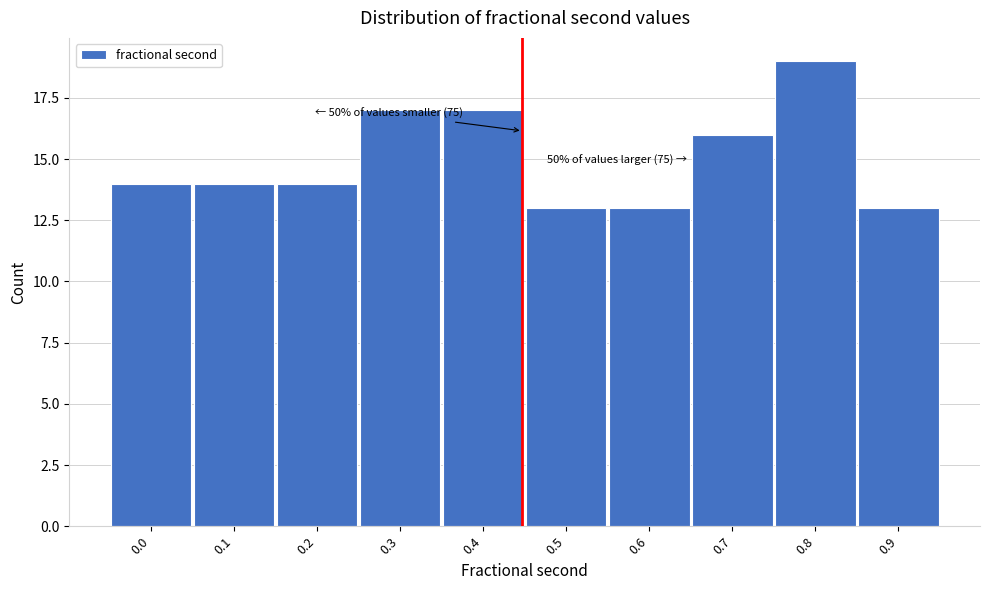

Reading left to right, transcribe all the data shown in this chart.

14	14	14	17	17	13	13	16	19	13